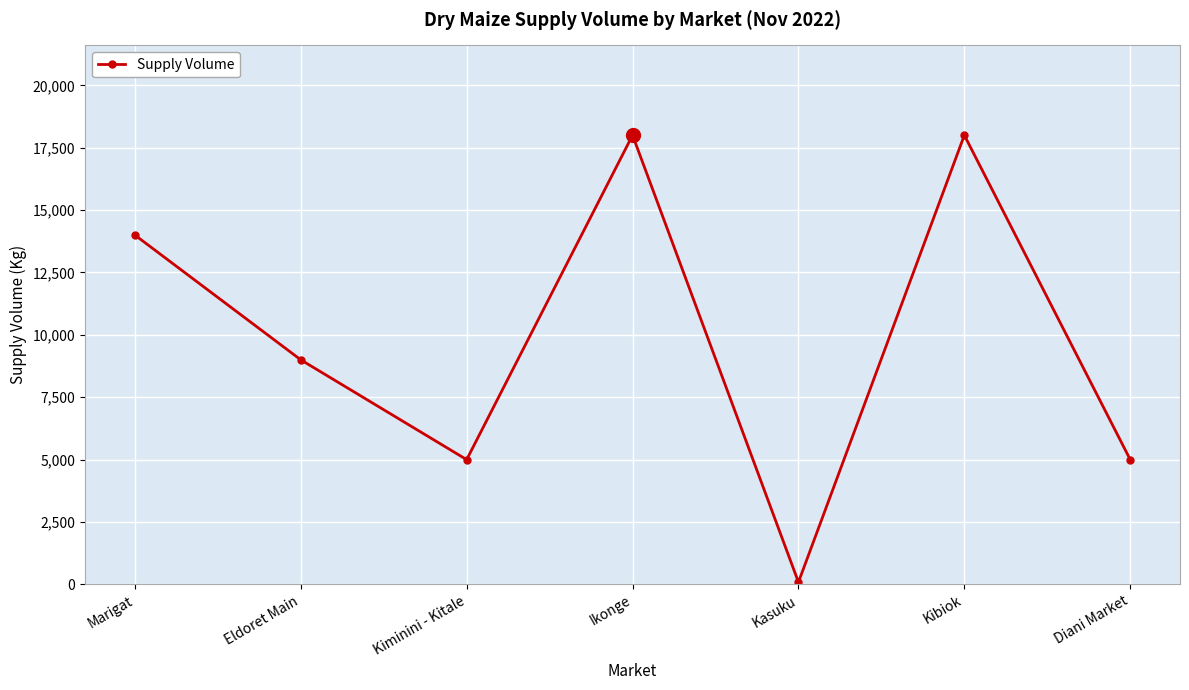

What is the smallest value displayed?

90